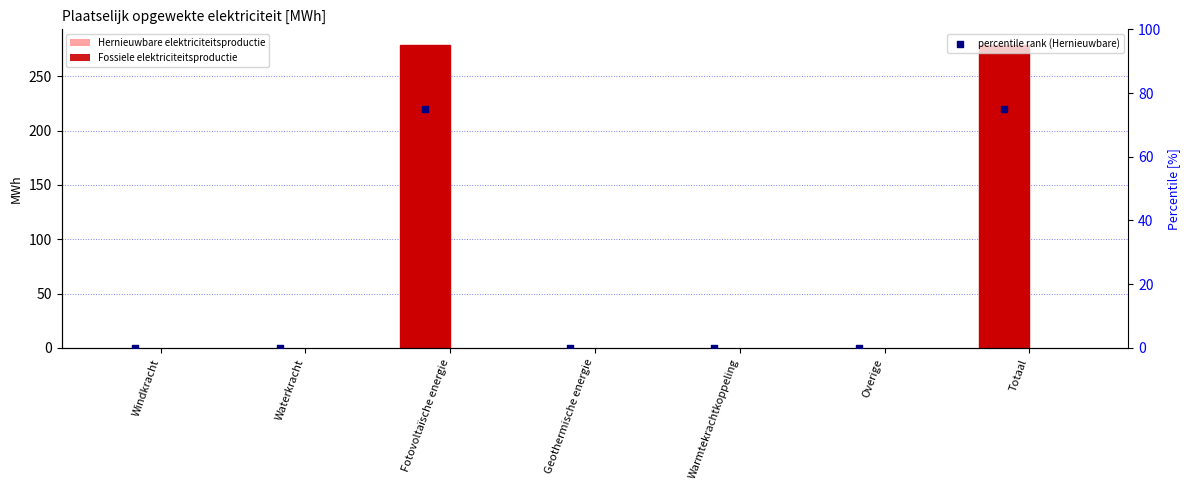

What are all the series names shown in the legend?

Hernieuwbare elektriciteitsproductie, Fossiele elektriciteitsproductie, percentile rank (Hernieuwbare)